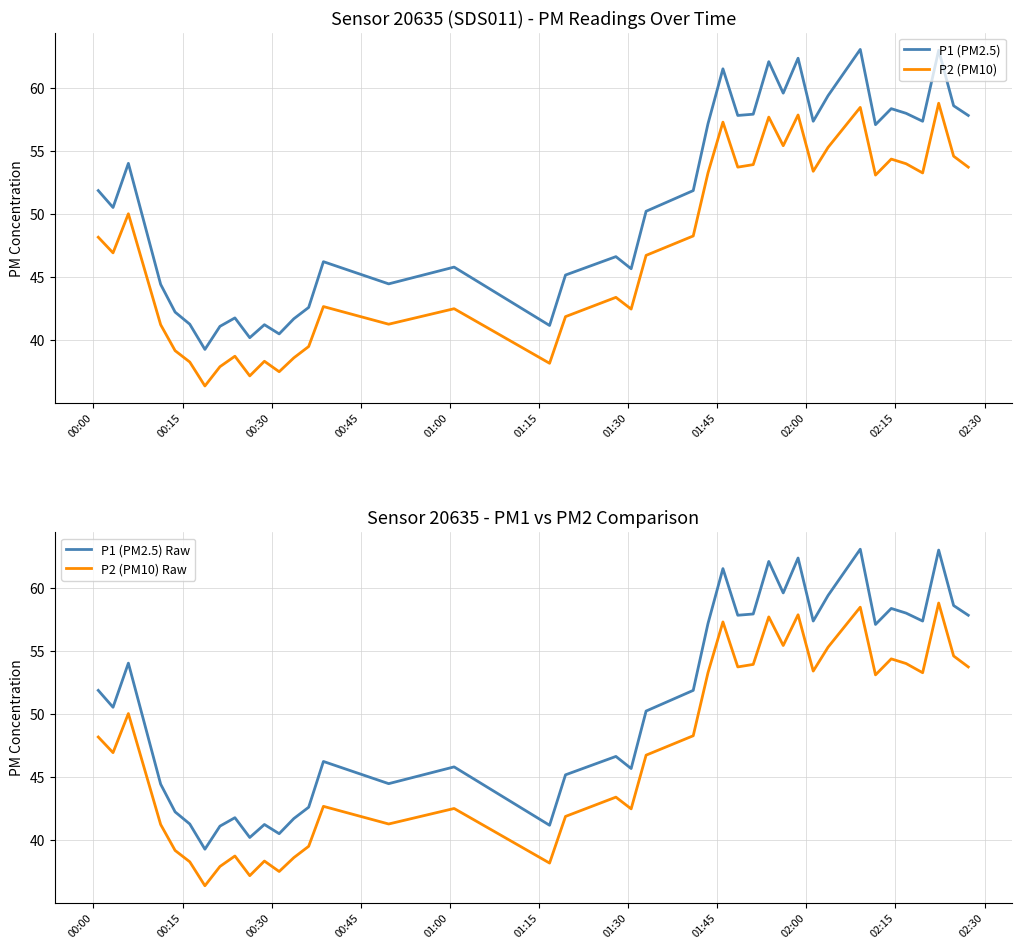

What is the sum of all P2 (PM10) Raw values?

1893.5